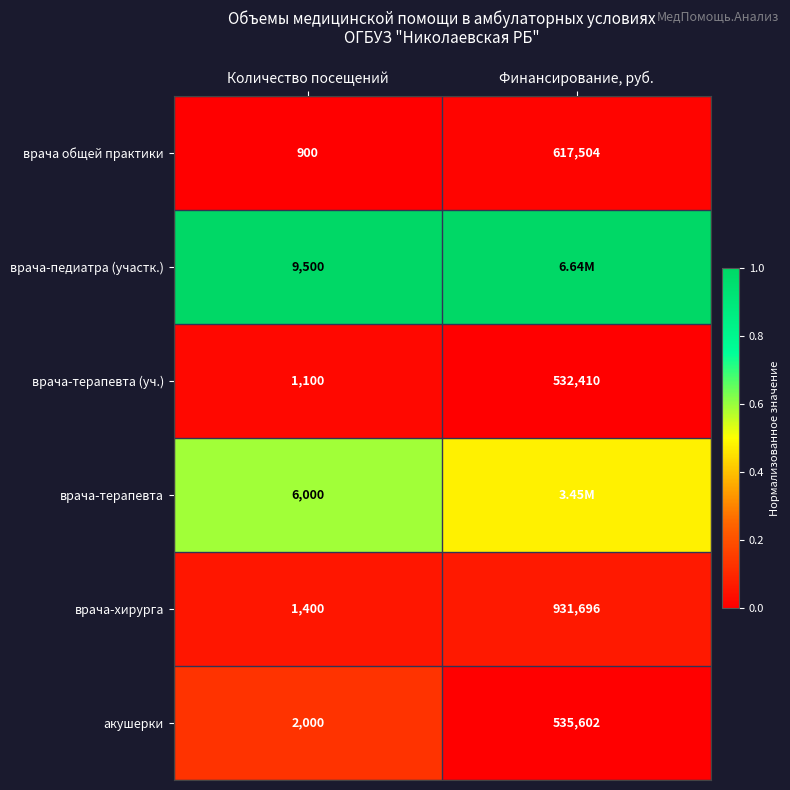

At which label is врача-хирурга closest to 466548?

Количество посещений